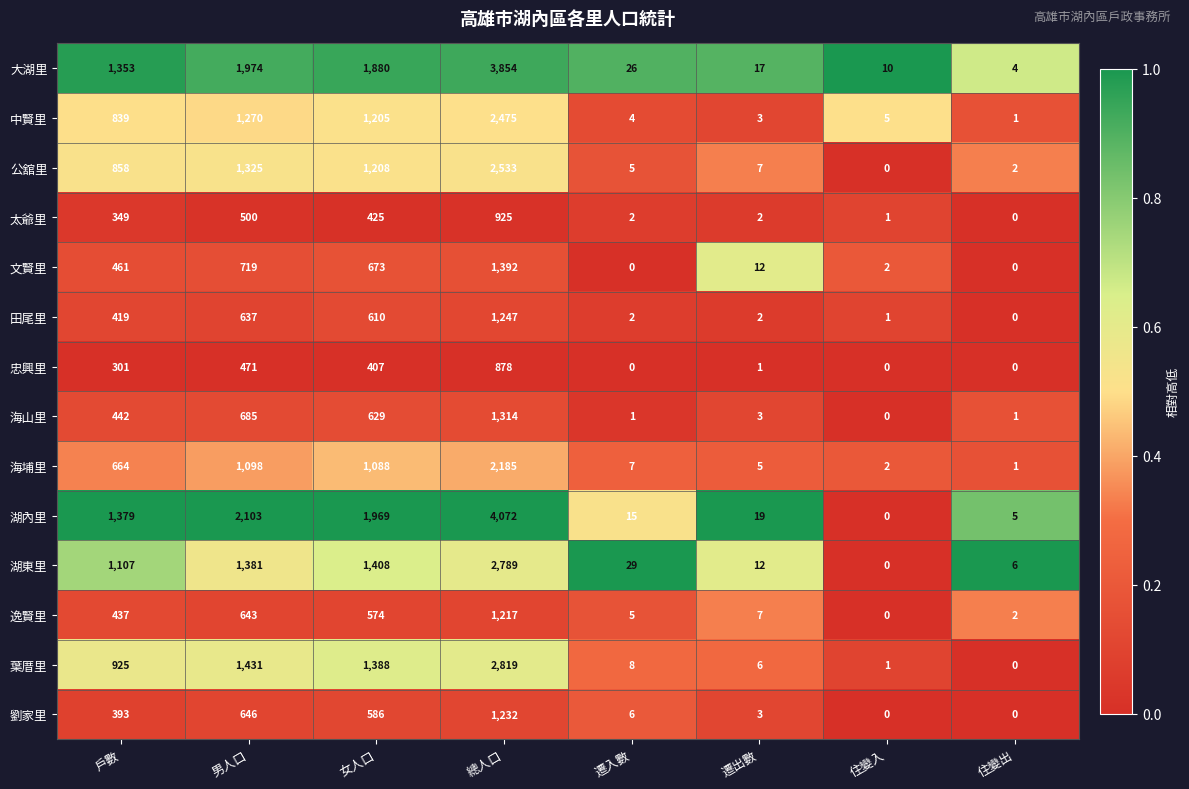

What is the difference between the maximum and minimum values in the 大湖里 series?

3850